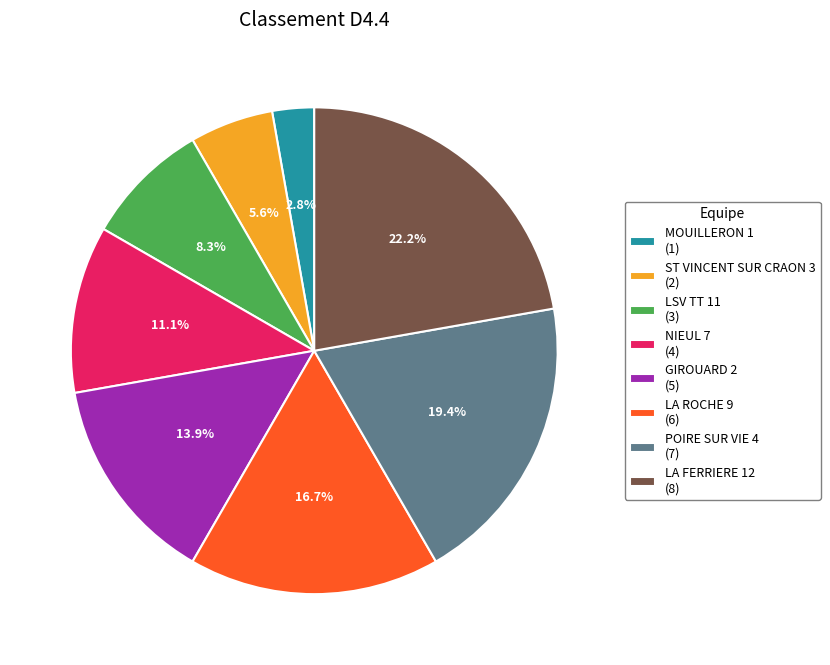

Which category has the biggest portion of the pie?

LA FERRIERE 12